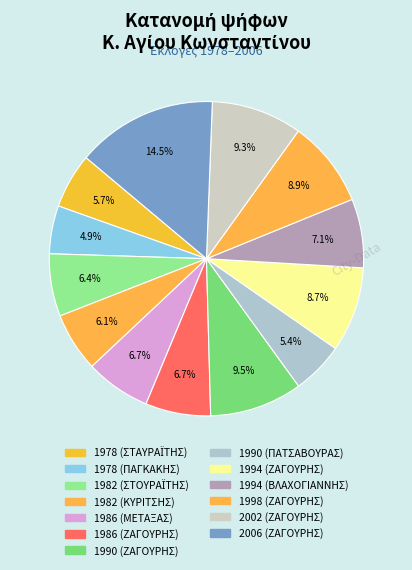

What percentage is the 1978 (ΣΤΑΥΡΑΪΤΗΣ) slice, to the nearest percent?

6%